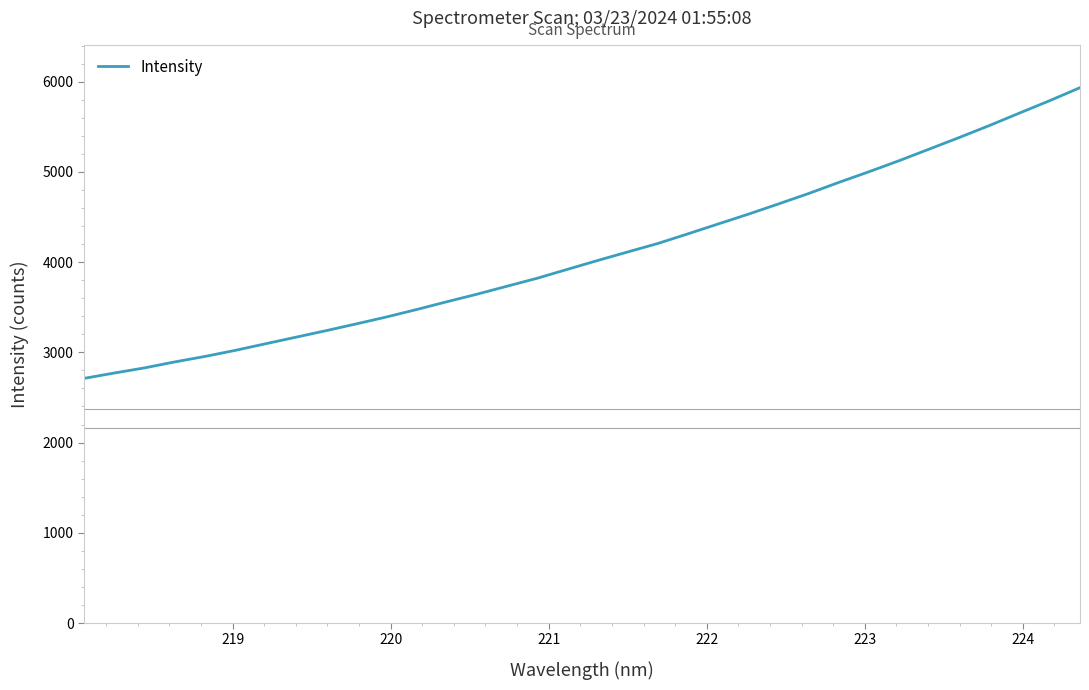

What is the difference between the maximum and second lowest values?

3163.3